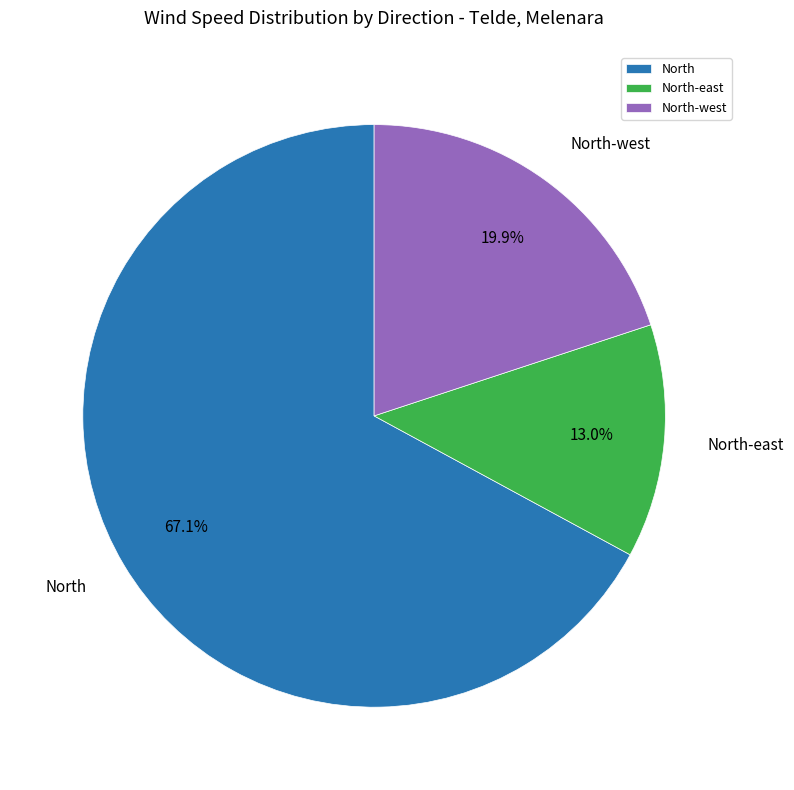

Does any single category account for the majority?

Yes